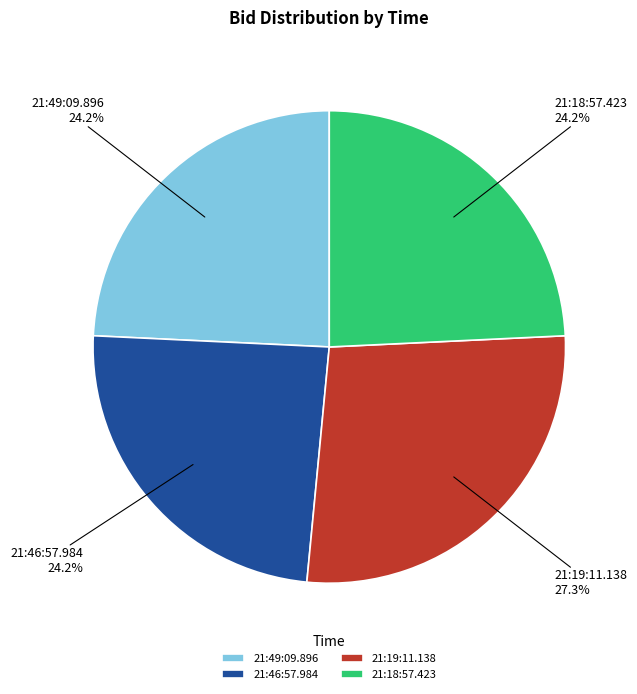

To the nearest percent, what is the difference between the 21:19:11.138 and 21:46:57.984 slice percentages?

3%